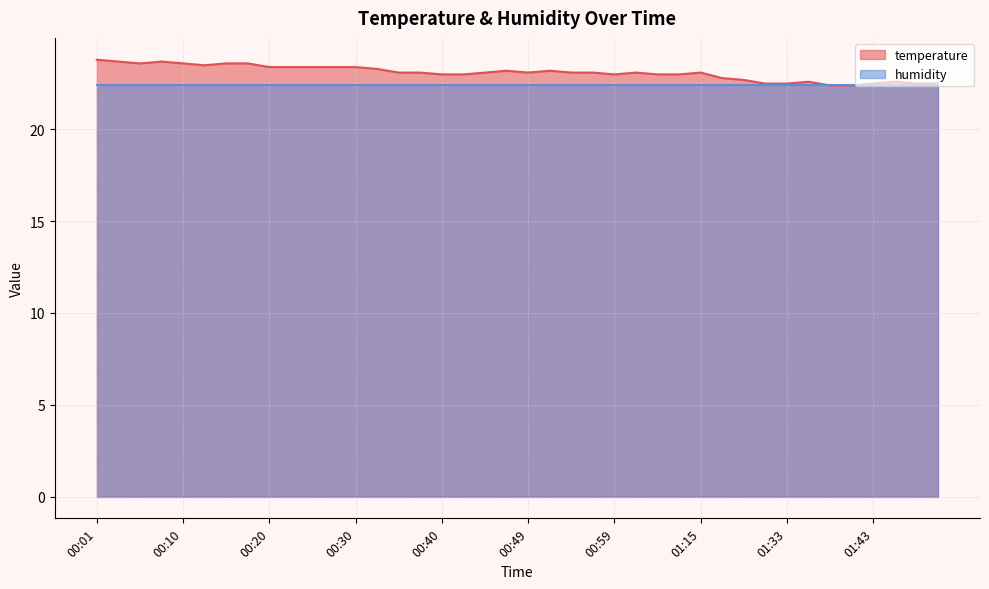

Reading left to right, extract all data points from this chart.

00:01=23.8	00:03=23.7	00:06=23.6	00:08=23.7	00:10=23.6	00:13=23.5	00:15=23.6	00:18=23.6	00:20=23.4	00:23=23.4	00:25=23.4	00:27=23.4	00:30=23.4	00:32=23.3	00:35=23.1	00:37=23.1	00:40=23.0	00:42=23.0	00:45=23.1	00:47=23.2	00:49=23.1	00:52=23.2	00:54=23.1	00:57=23.1	00:59=23.0	01:02=23.1	01:04=23.0	01:12=23.0	01:15=23.1	01:20=22.8	01:25=22.7	01:30=22.5	01:33=22.5	01:35=22.6	01:38=22.4	01:40=22.4	01:43=22.5	01:45=22.6	01:48=22.5	01:50=22.5